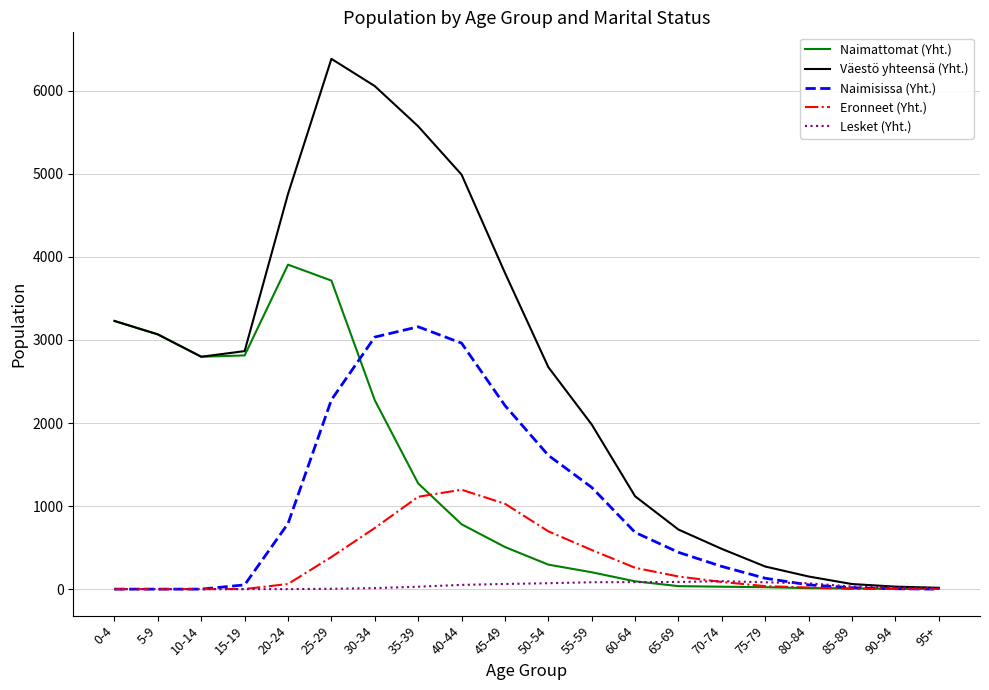

Which series has the largest range (max minus min)?

Väestö yhteensä (Yht.)